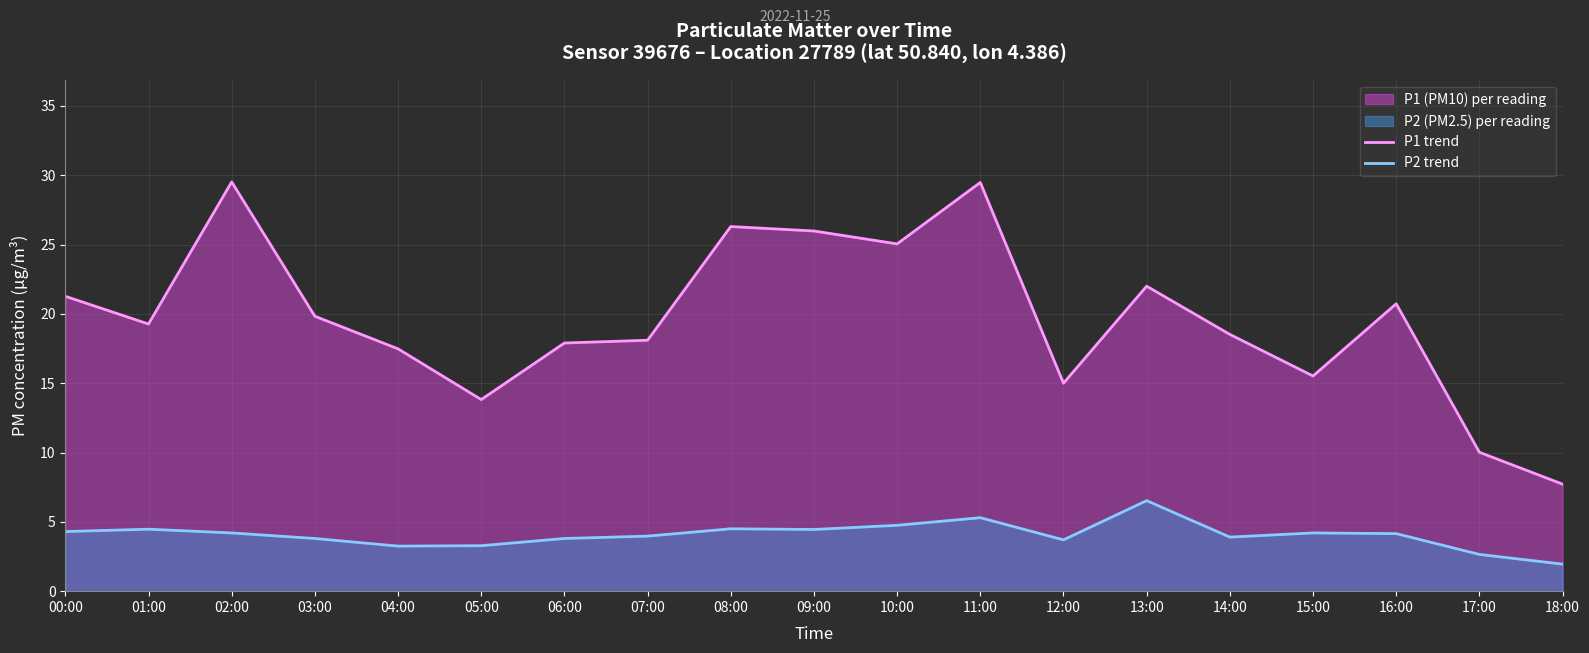

Is it true that P1 trend equals 18.5 at 14:00?

True